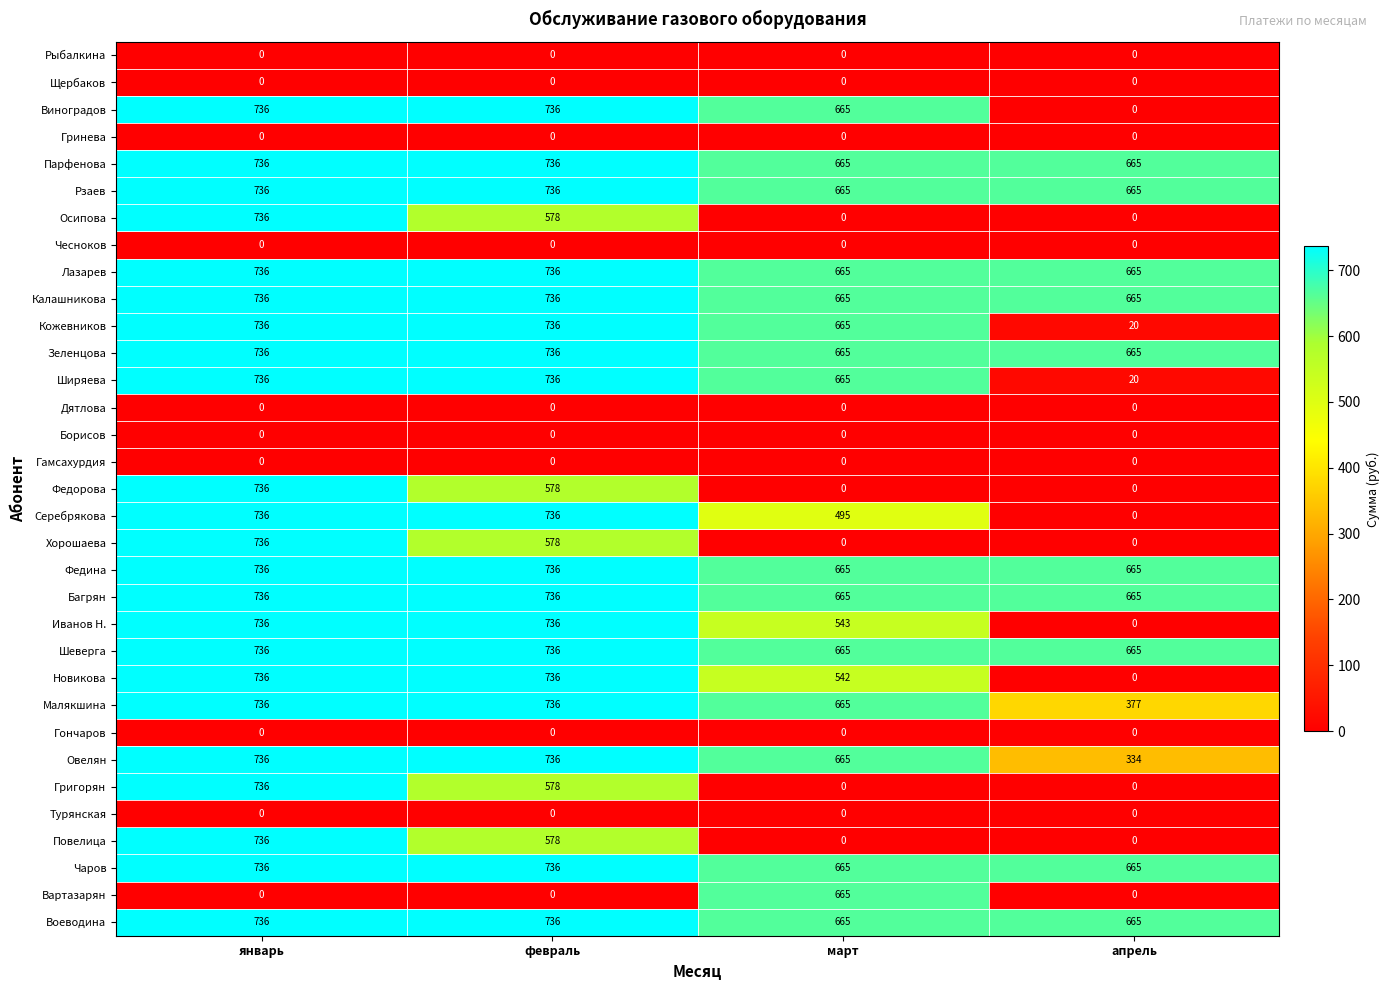

Is it true that Овелян equals 736 at январь?

True